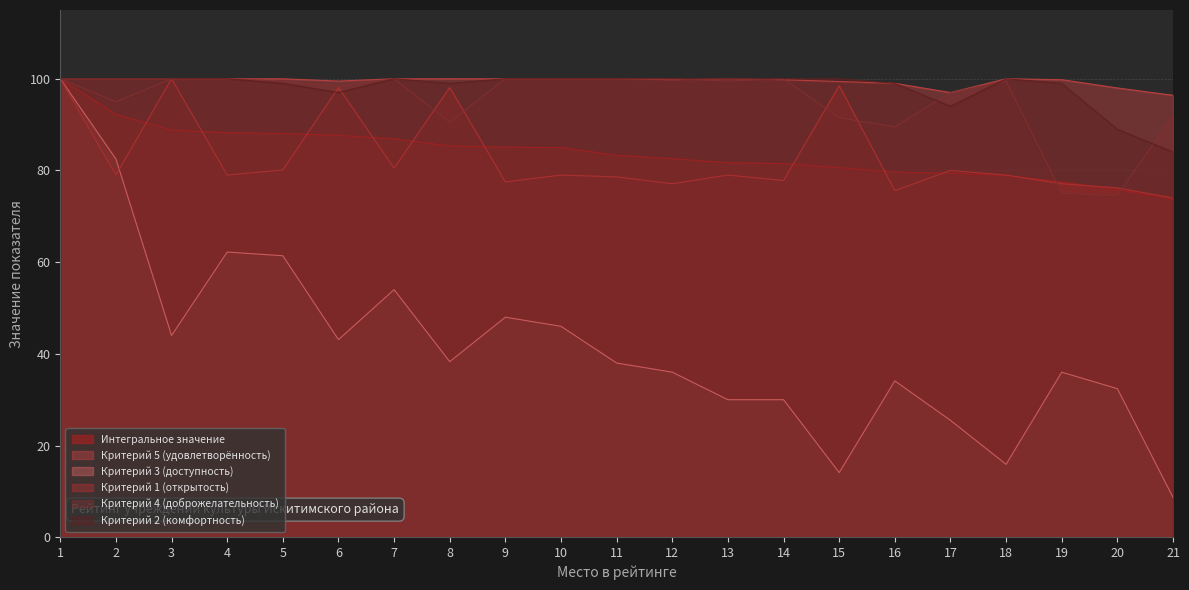

Is it true that Интегральное значение equals 143.5 at 5?

False